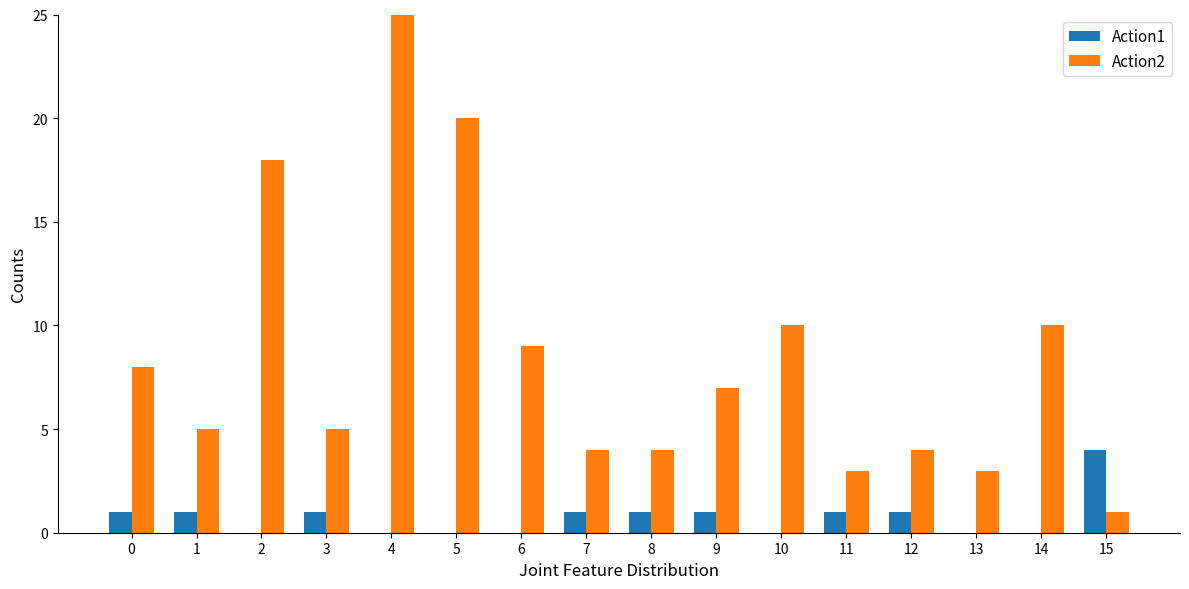

What is the total value across all series at 4?

25